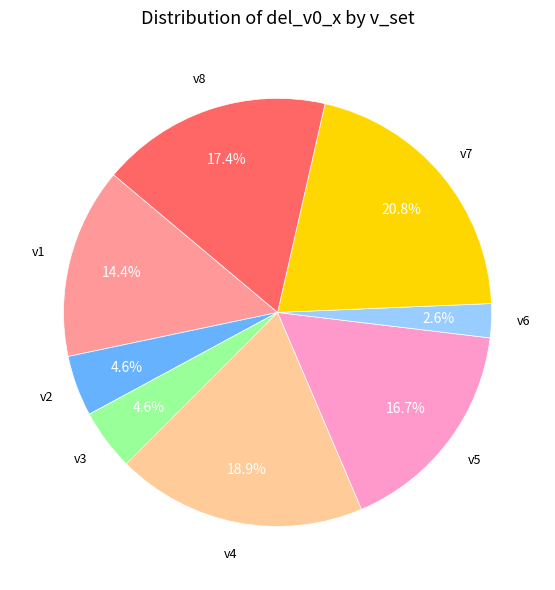

Is there any slice that represents more than half of the pie?

No